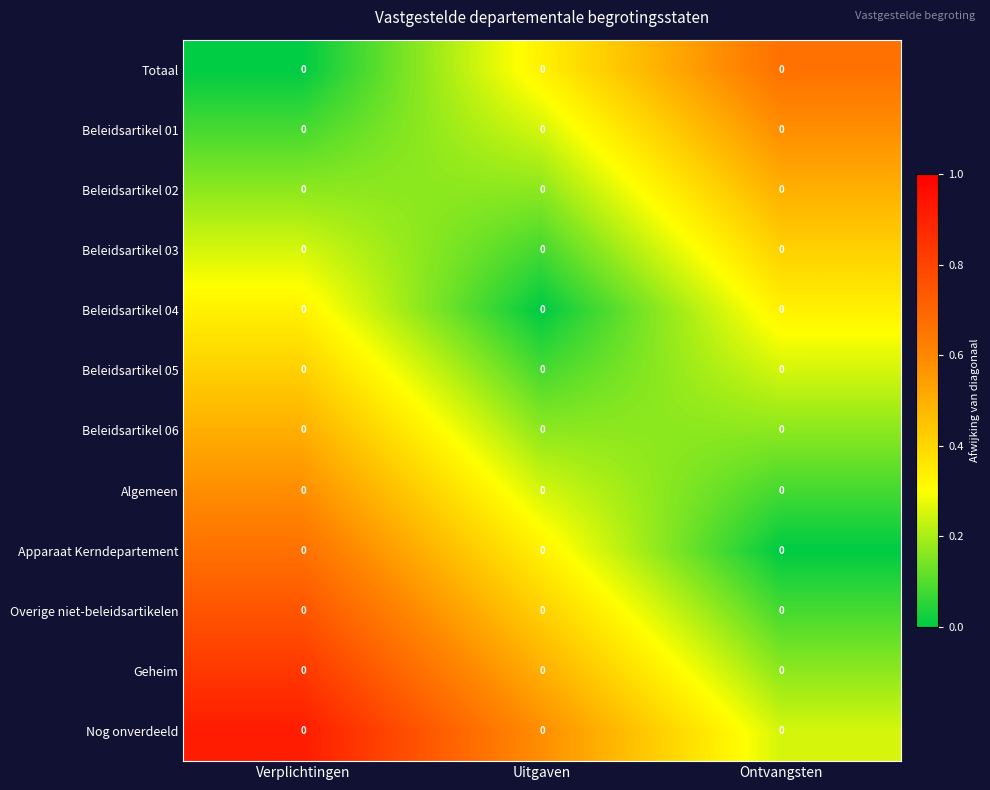

The value of Algemeen at Uitgaven is 0.3. True or false?

True